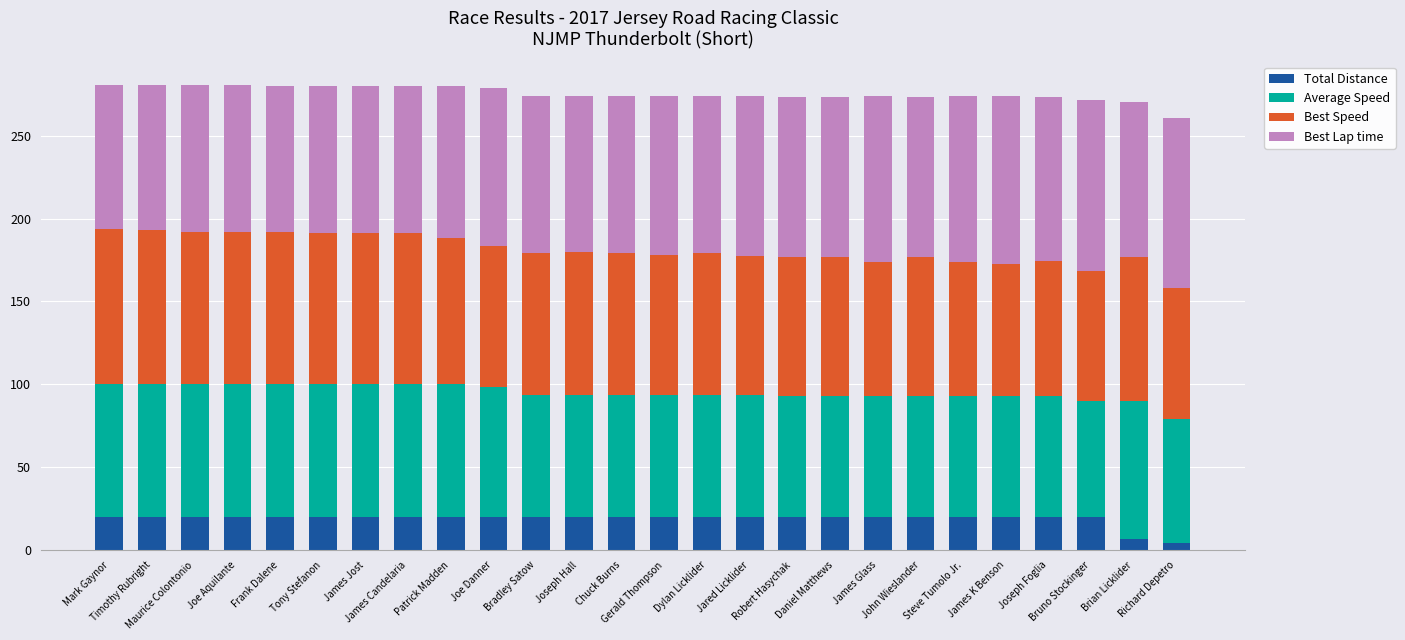

Does the chart contain stacked bars?

Yes